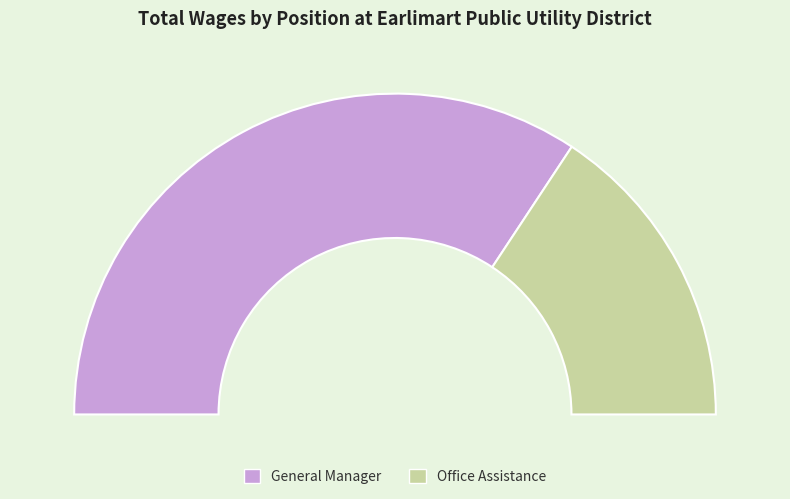

The General Manager slice represents 57% of the pie. True or false?

False